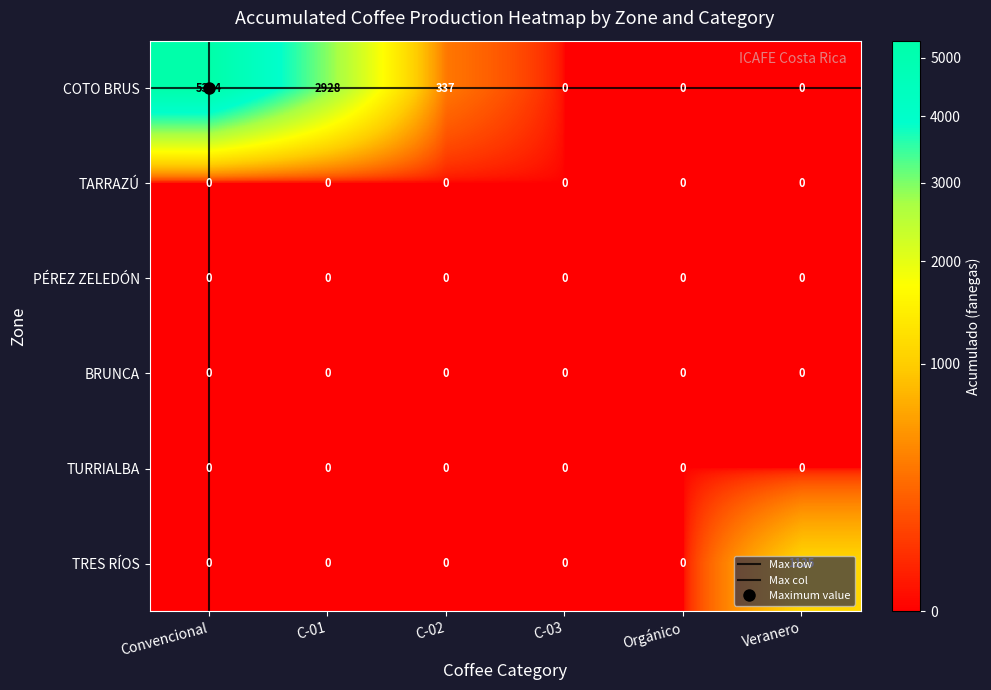

What is the sum of all TRES RÍOS values?

1125